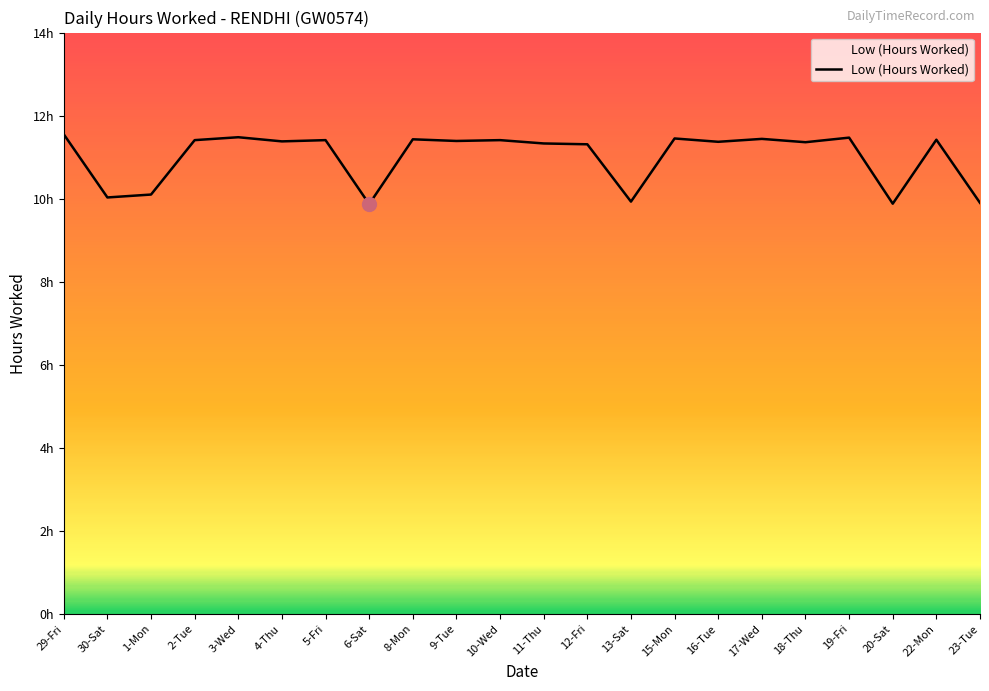

What is the difference between the second highest and minimum values?

1.6